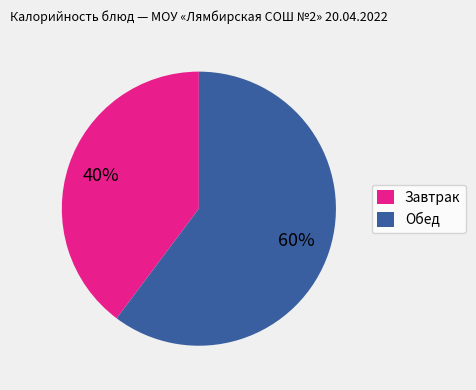

Combined, do Завтрак and Обед account for over 50%?

Yes